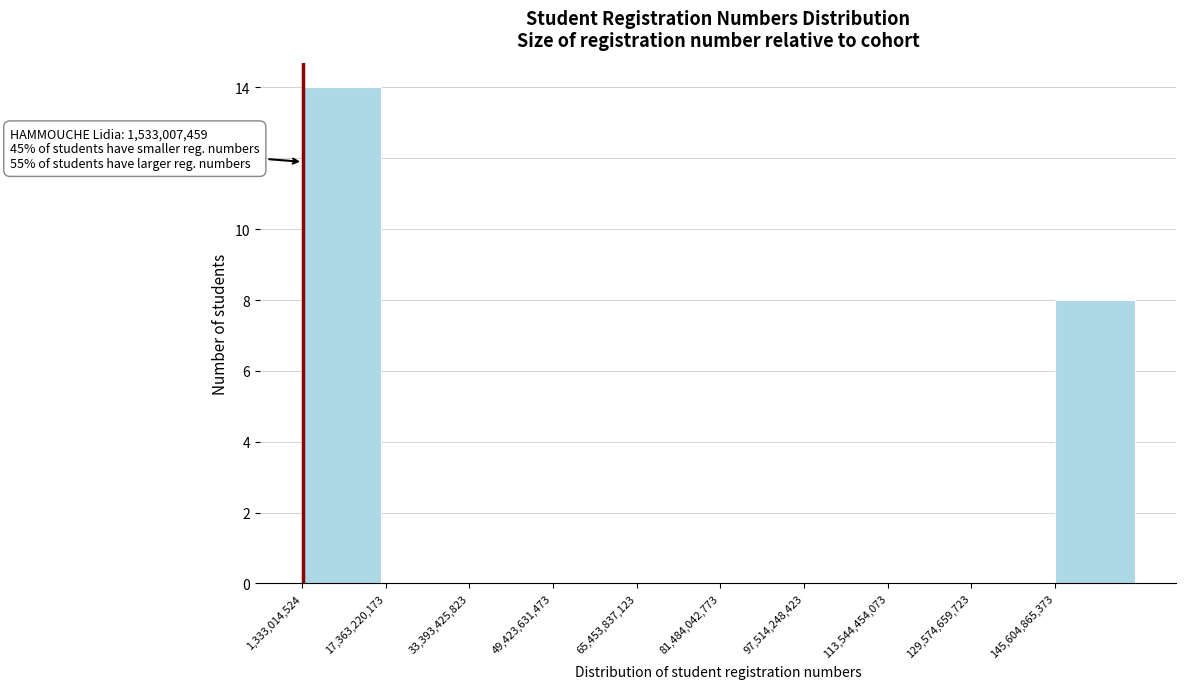

Which range on the x-axis has the tallest bar?

2000000000 to 18000000000